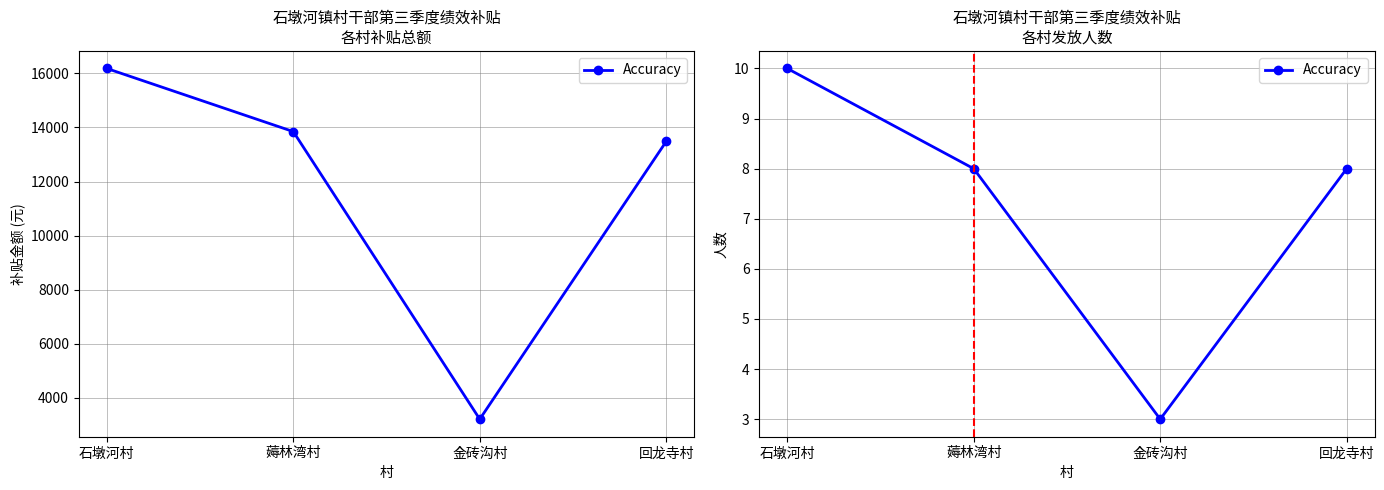

What is the ratio of the value at 石墩河村 to the value at 回龙寺村?

1.2